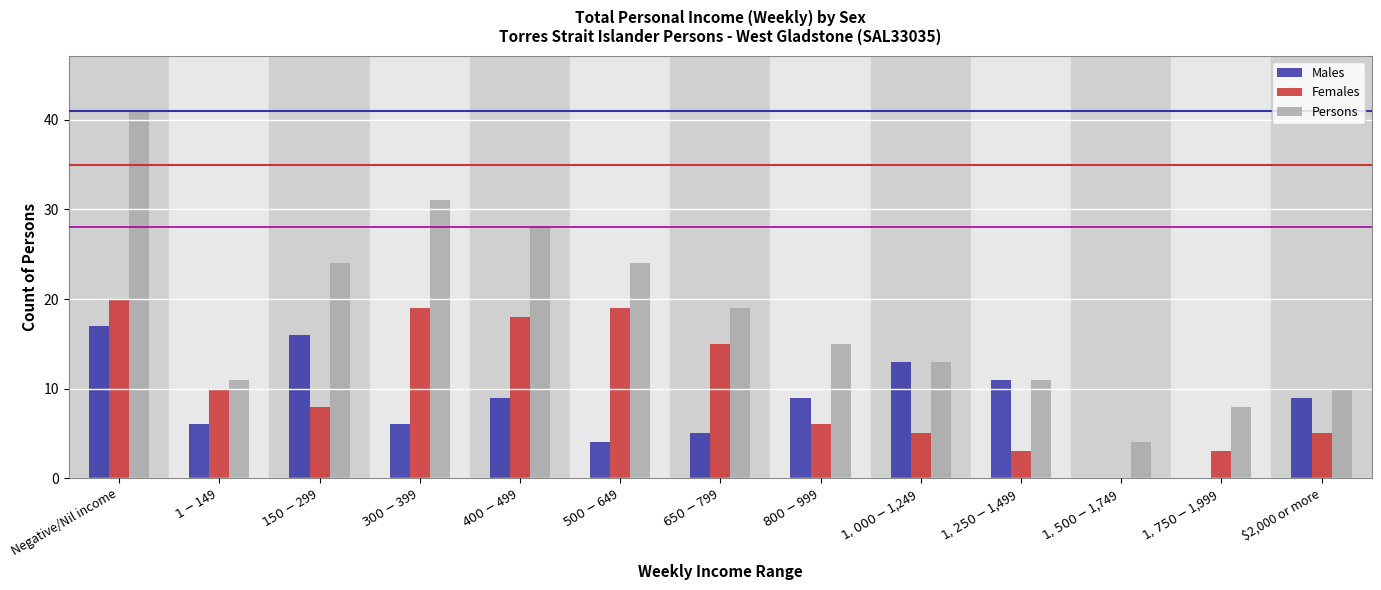

True or false: Females has a value of 5 at $2,000 or more.

True